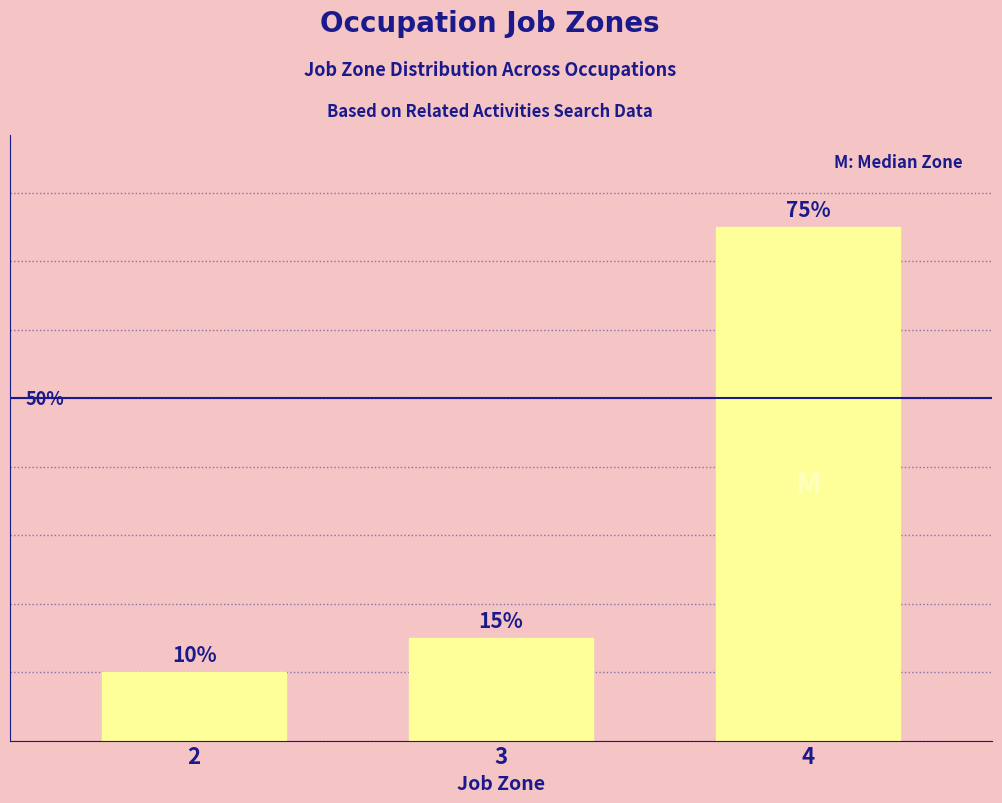

Rank the categories by value from highest to lowest.

4, 3, 2